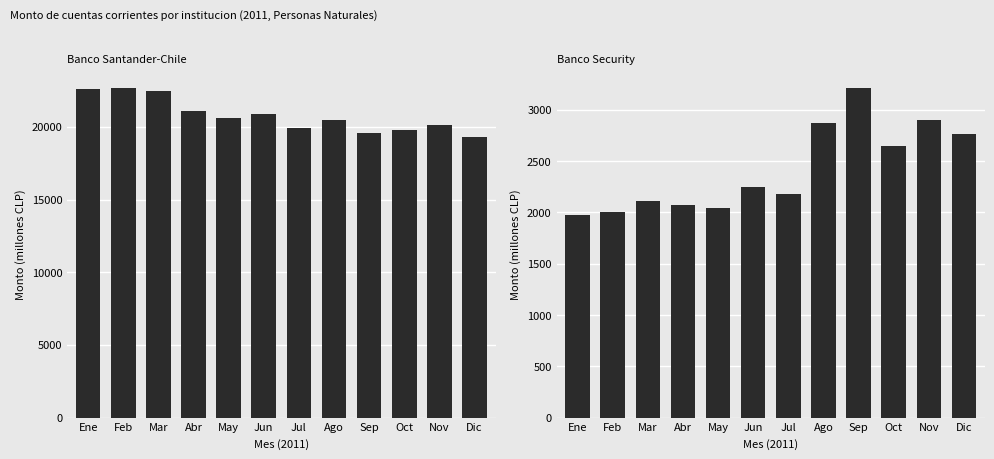

What is the label of the 9th bar from the left?

Sep